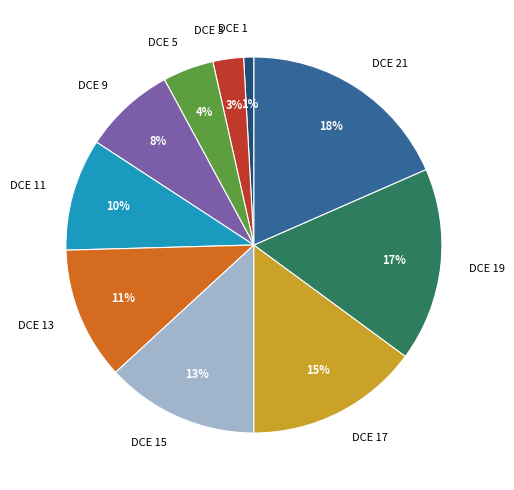

Rank the categories by value from highest to lowest.

DCE 21, DCE 19, DCE 17, DCE 15, DCE 13, DCE 11, DCE 9, DCE 5, DCE 3, DCE 1